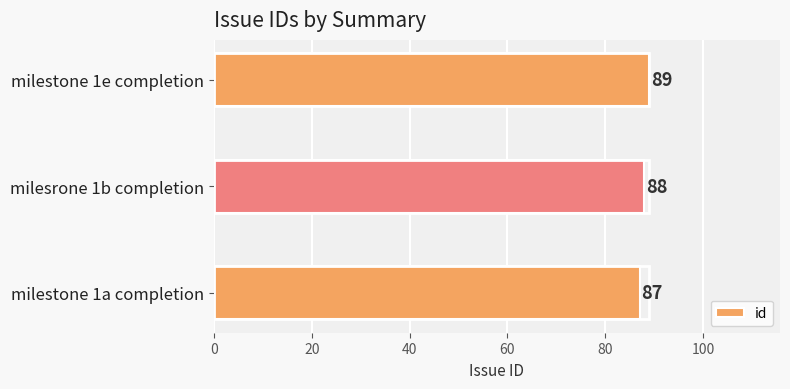

Count the number of data series in this chart.

1